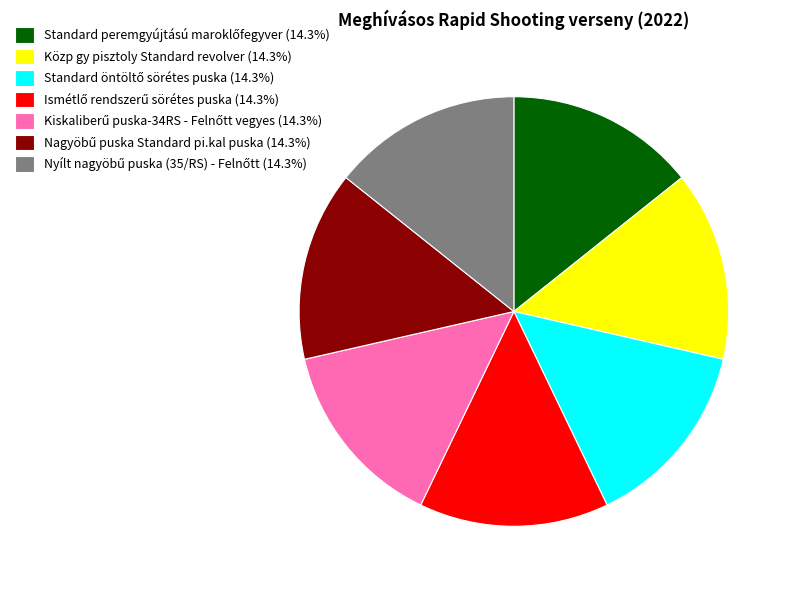

Is there any slice that represents more than half of the pie?

No